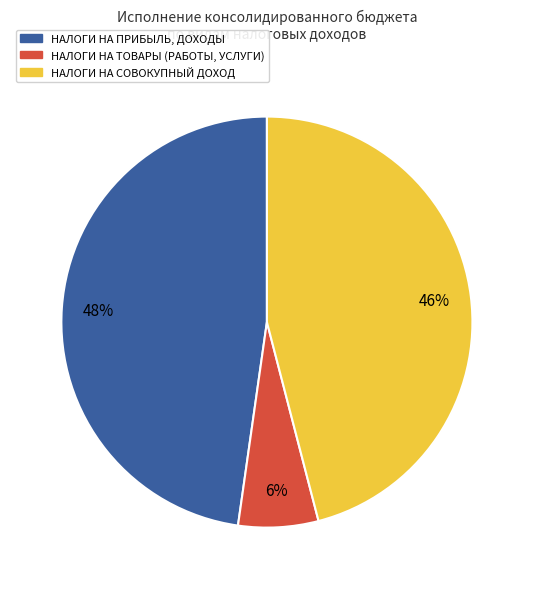

To the nearest percent, what is the average slice percentage?

33%